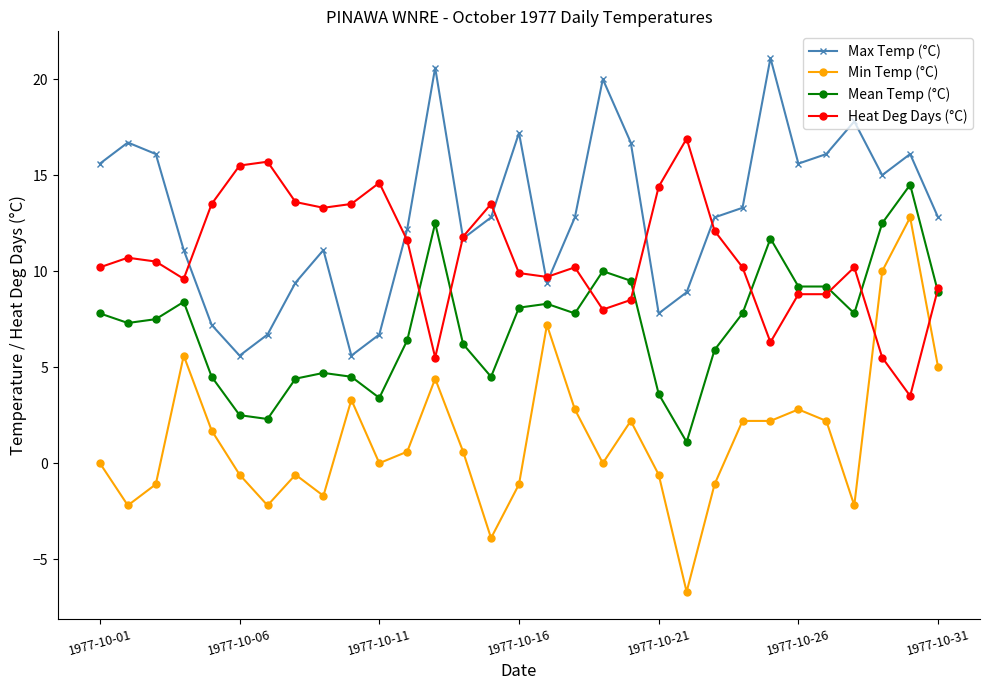

True or false: Min Temp (°C) has more than 2 interior local peaks.

True